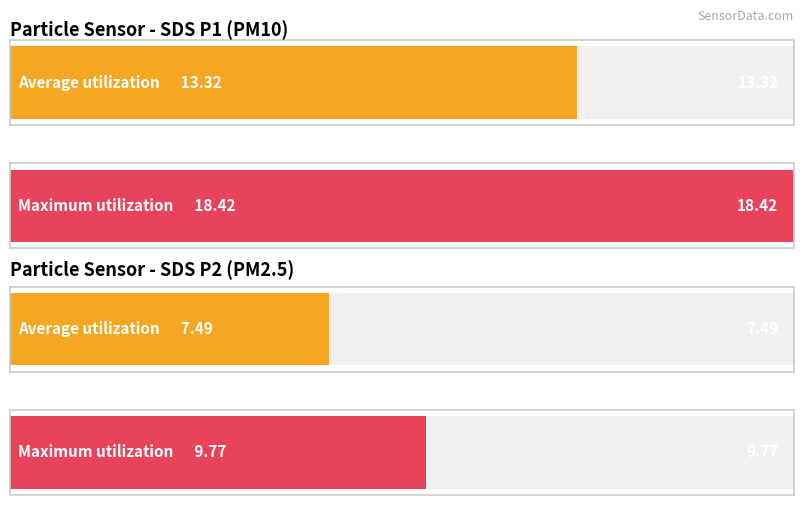

Which series has the largest total across all categories?

SDS_P1